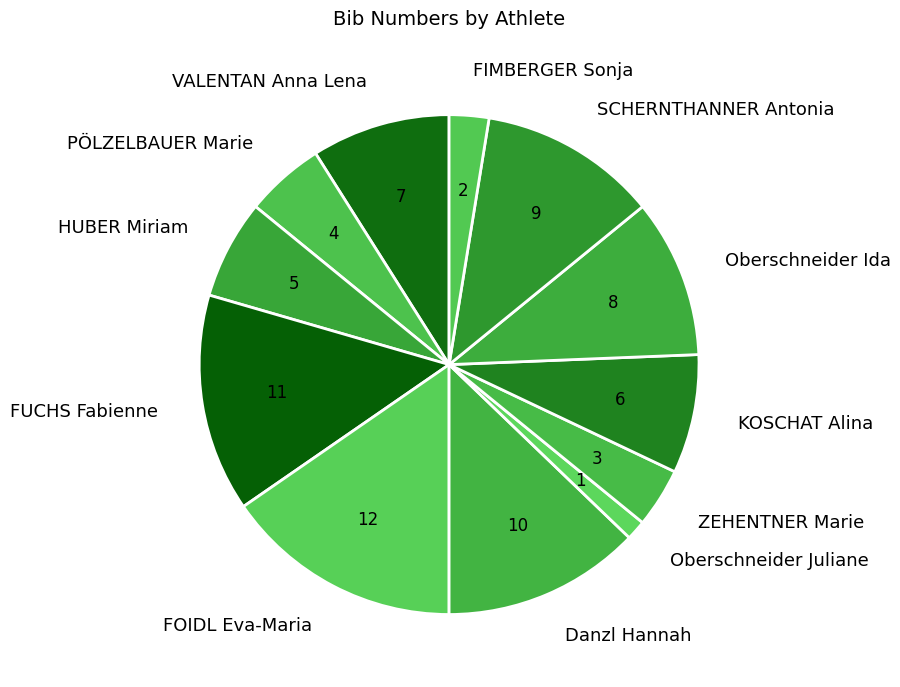

Does any single category account for the majority?

No